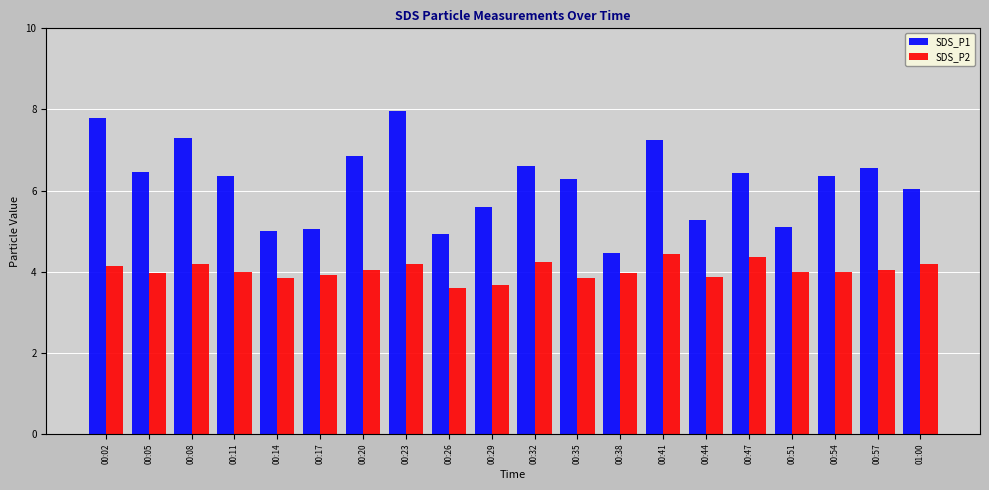

Which series has the largest total across all categories?

SDS_P1